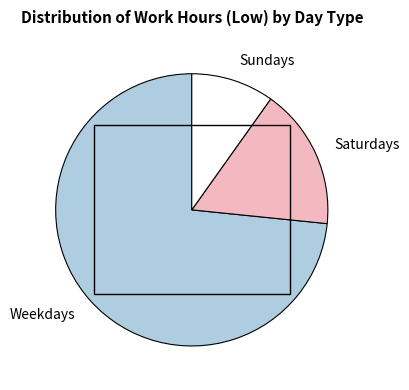

Which slice is the smallest?

Sundays